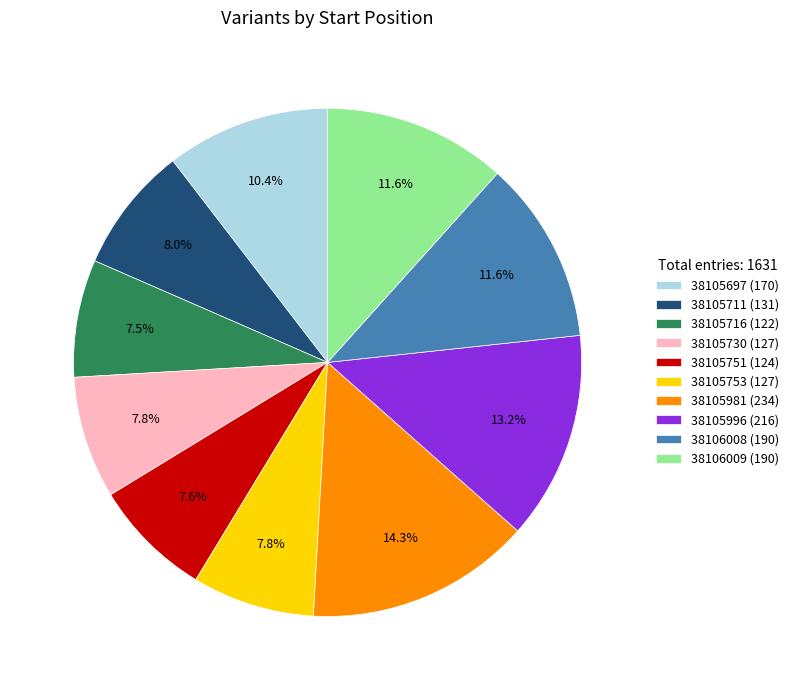

True or false: 38105751 accounts for 8% of the total.

True